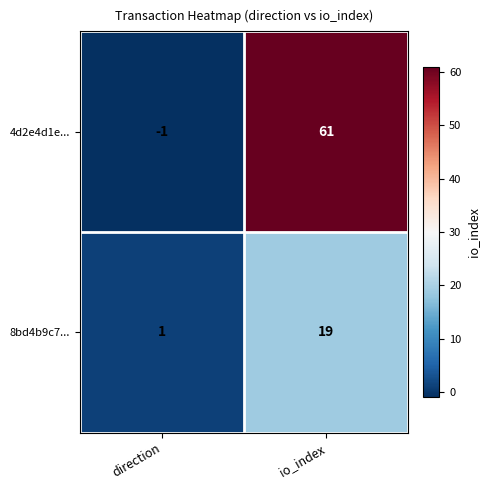

What value does the 8bd4b9c7... series have at io_index, to the nearest 10?

20